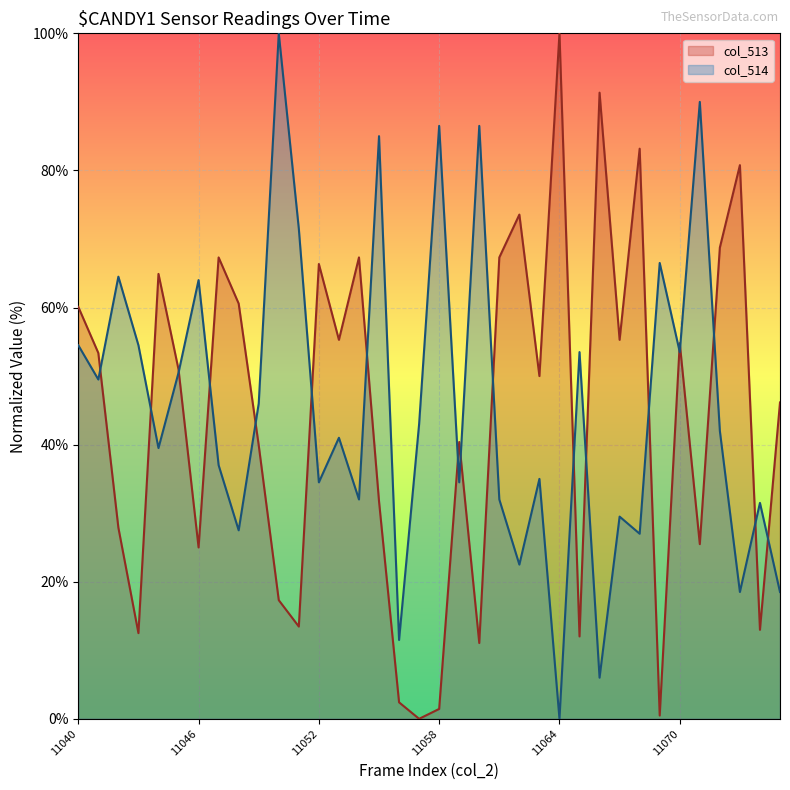

At which label does col_514 first exceed 42?

11040